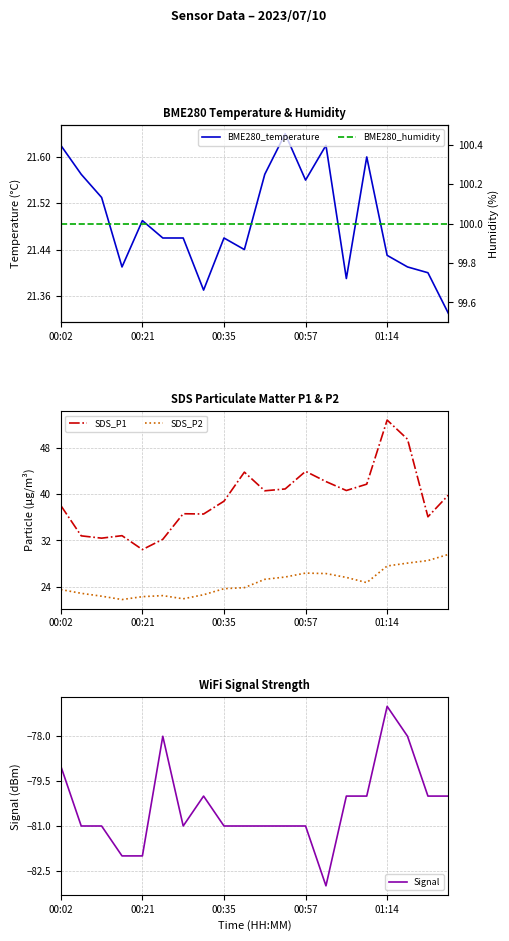

True or false: SDS_P1 and SDS_P2 intersect in this chart.

False